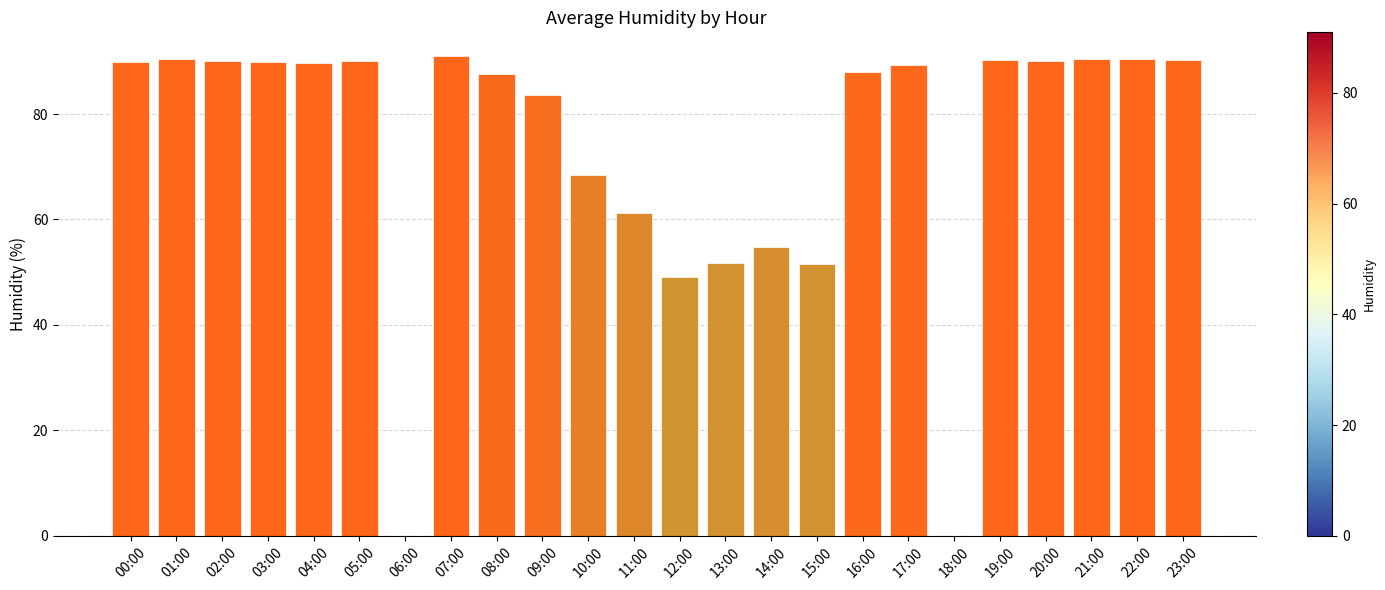

Count the number of data series in this chart.

1